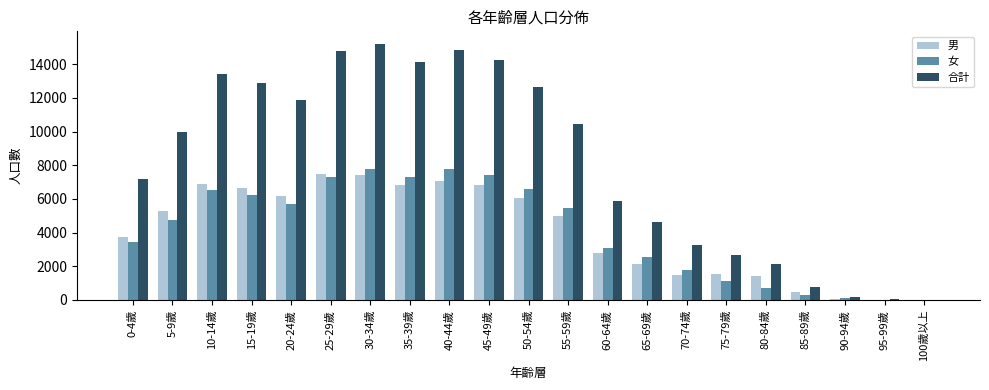

What is the maximum value shown in the chart?

15195